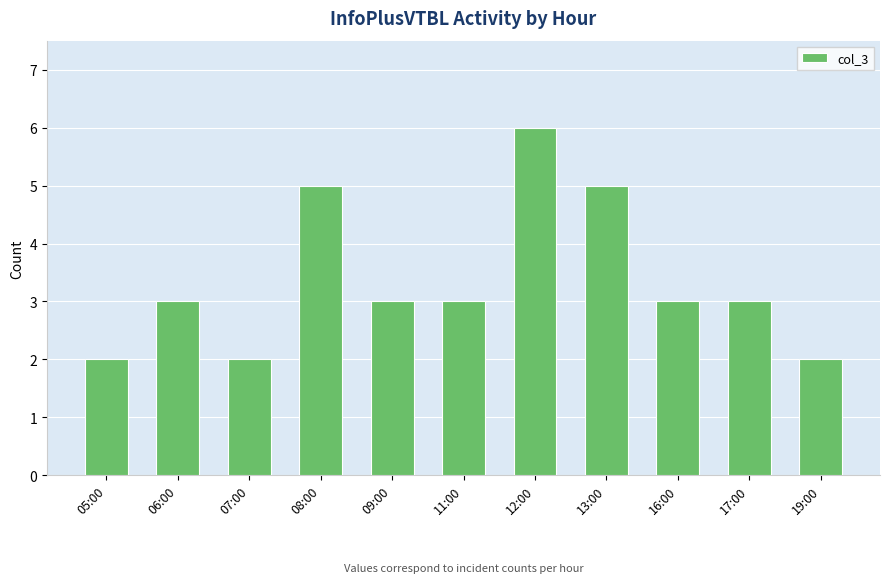

What is the label of the 3rd bar from the right?

16:00